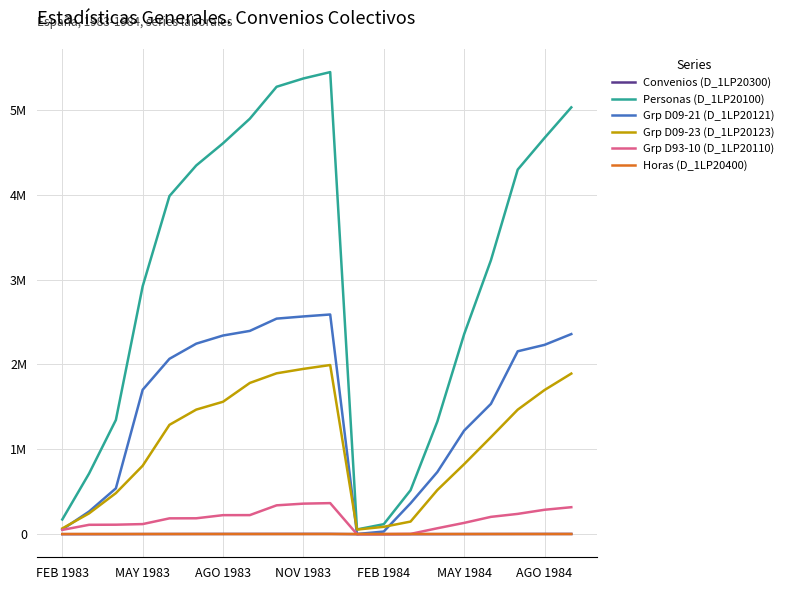

Reading left to right, what are all the values shown in this chart?

Convenios (D_1LP20300): 132.0	310.0	629.0	1249.0	1712.0	2193.0	2469.0	2627.0	2827.0	2962.0	3076.0	29.0	102.0	298.0	646.0	1182.0	1750.0	2149.0	2451.0	2693.0
Personas (D_1LP20100): 173228.0	714869.0	1345439.0	2920651.0	3983791.0	4344163.0	4605425.0	4894863.0	5271342.0	5369123.0	5444029.0	55844.0	117736.0	517959.0	1326749.0	2356078.0	3227434.0	4295400.0	4668015.0	5028530.0
Grp D09-21 (D_1LP20121): 55242.0	266861.0	540033.0	1701165.0	2066221.0	2244490.0	2340570.0	2394845.0	2539631.0	2565241.0	2588296.0	1766.0	31168.0	363988.0	732224.0	1220226.0	1535279.0	2154734.0	2230284.0	2357478.0
Grp D09-23 (D_1LP20123): 67546.0	244993.0	483657.0	806445.0	1288208.0	1467655.0	1560207.0	1781692.0	1895313.0	1947386.0	1992852.0	54078.0	86568.0	148432.0	520063.0	824816.0	1143214.0	1466891.0	1698192.0	1892011.0
Grp D93-10 (D_1LP20110): 50440.0	110440.0	111675.0	118876.0	186439.0	187146.0	224061.0	224586.0	339810.0	359760.0	365829.0	0.0	0.0	3239.0	69681.0	133042.0	204001.0	239030.0	287517.0	317778.0
Horas (D_1LP20400): 1871.5	1874.1	1871.6	1873.5	1848.0	1849.2	1849.2	1848.2	1846.8	1846.4	1845.9	1825.4	1819.6	1822.5	1823.1	1822.4	1814.9	1815.5	1813.7	1813.5